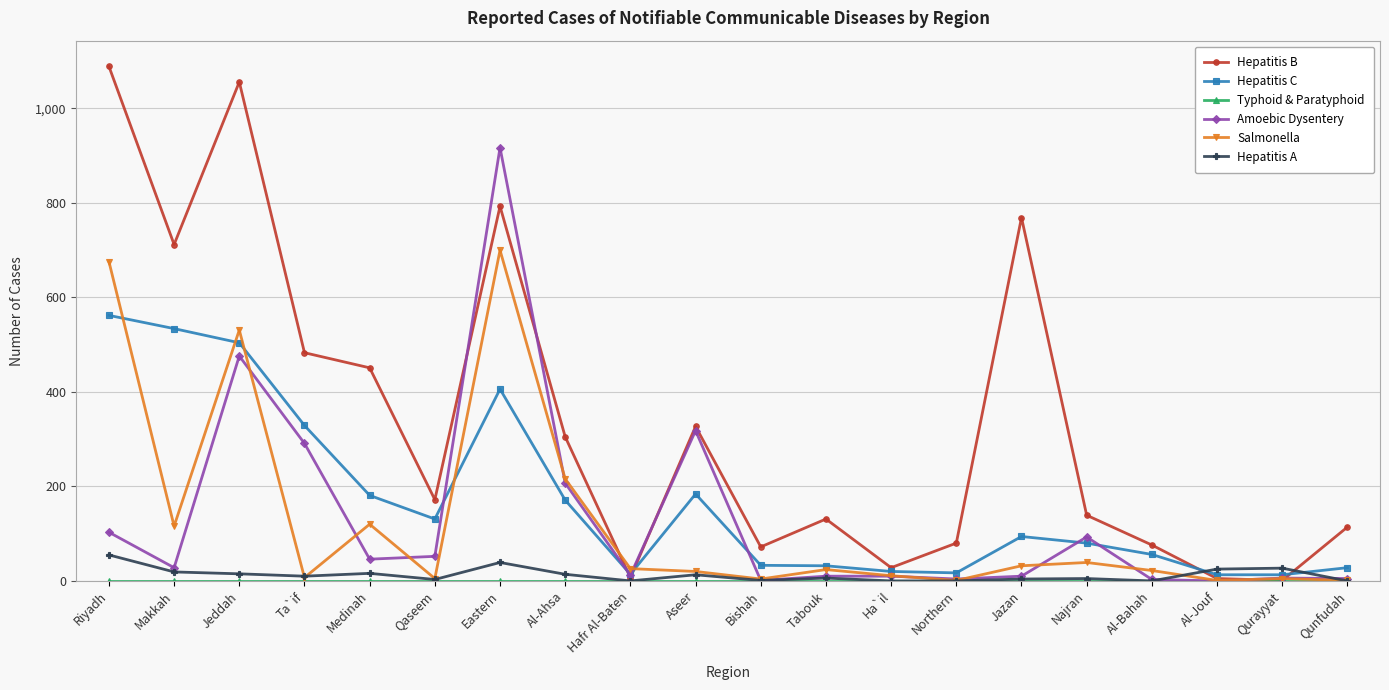

At how many categories does at least one series exceed 746?

4